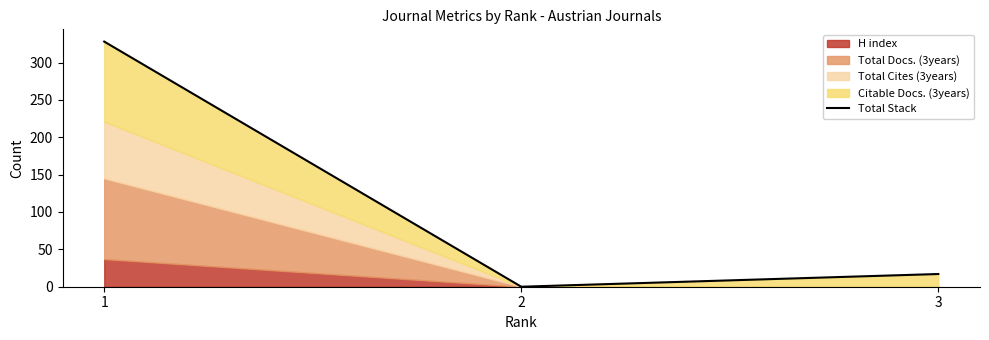

How many lines are shown in the chart?

1